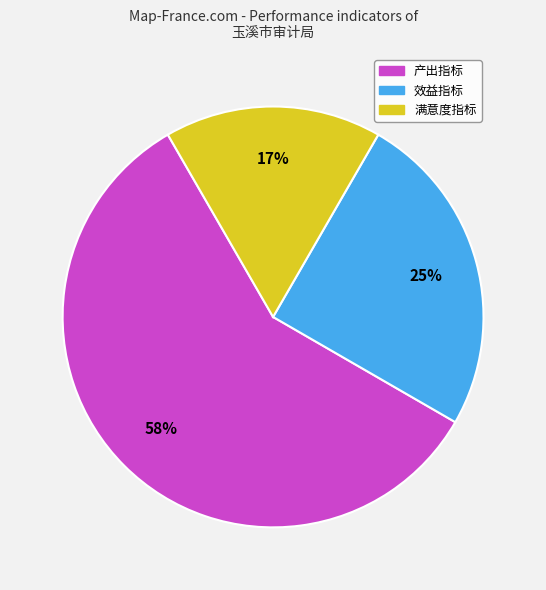

To the nearest percent, what portion does 效益指标 represent?

25%